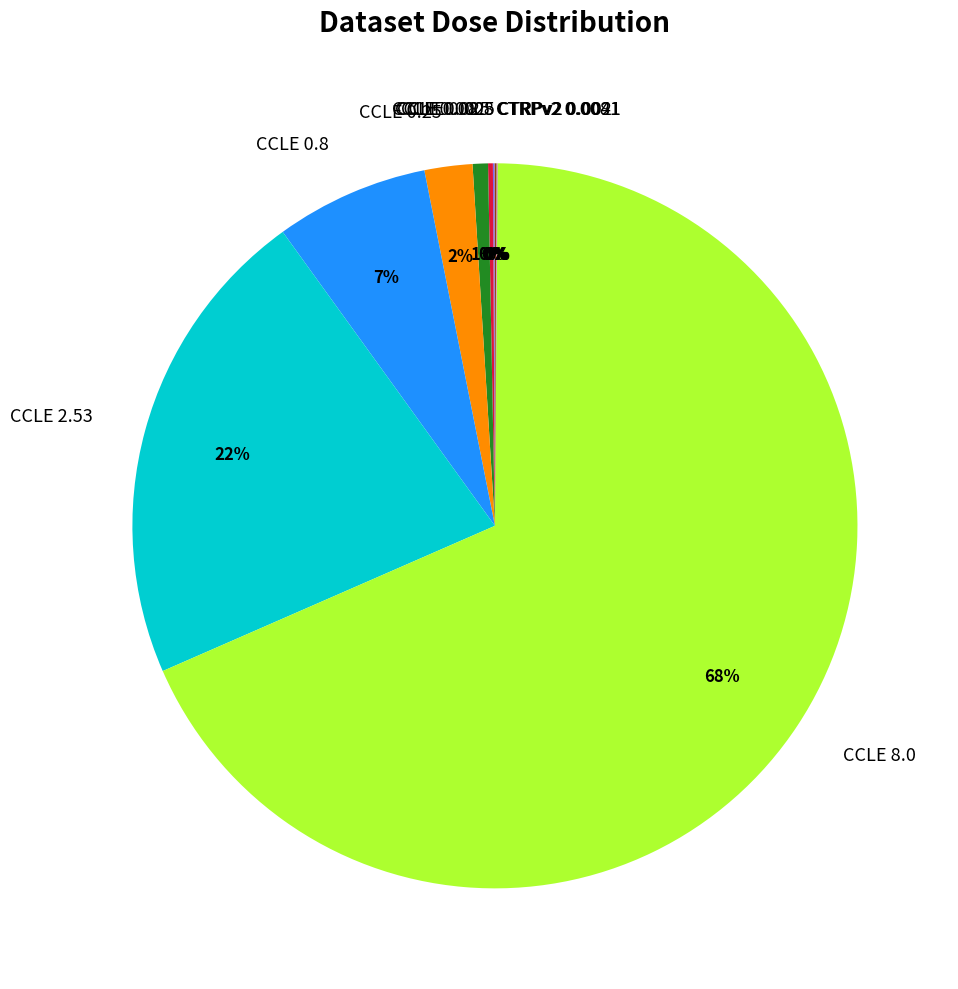

Does any single category account for the majority?

Yes